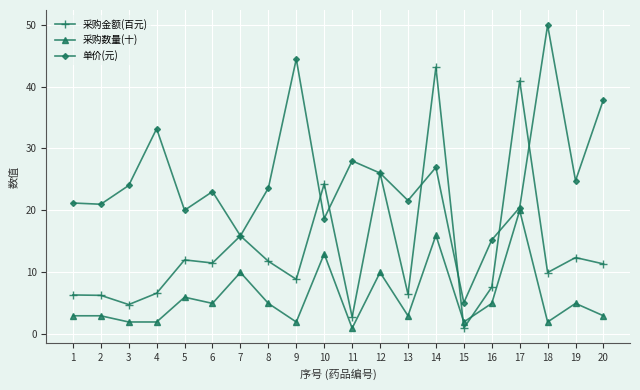

What is the difference between the maximum and minimum values in the 采购金额(百元) series?

42.1